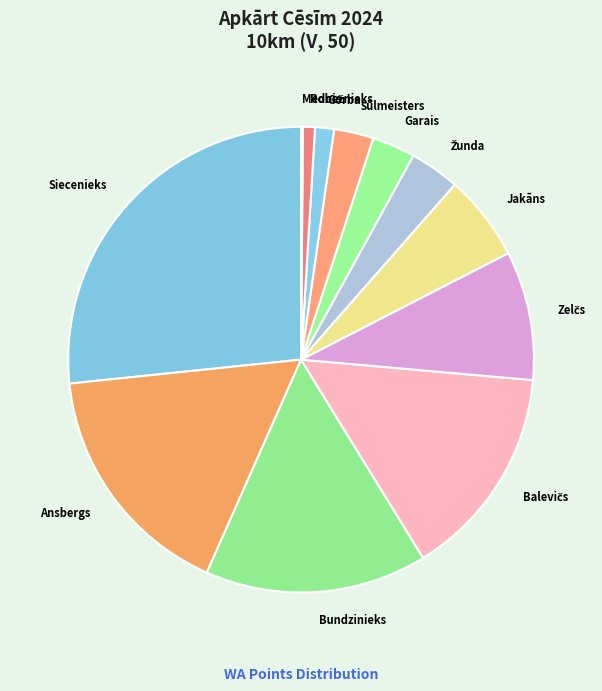

The Ansbergs slice represents 2% of the pie. True or false?

False